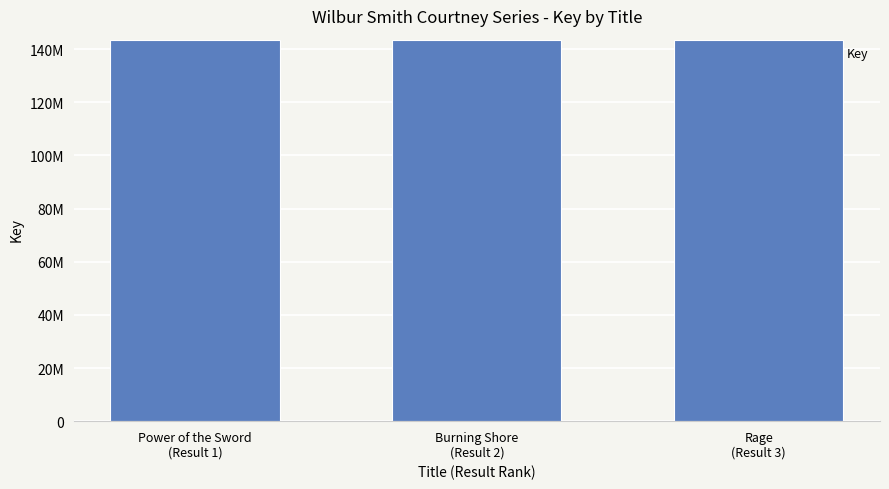

What is the label of the 3rd bar from the right?

Power of the Sword
(Result 1)